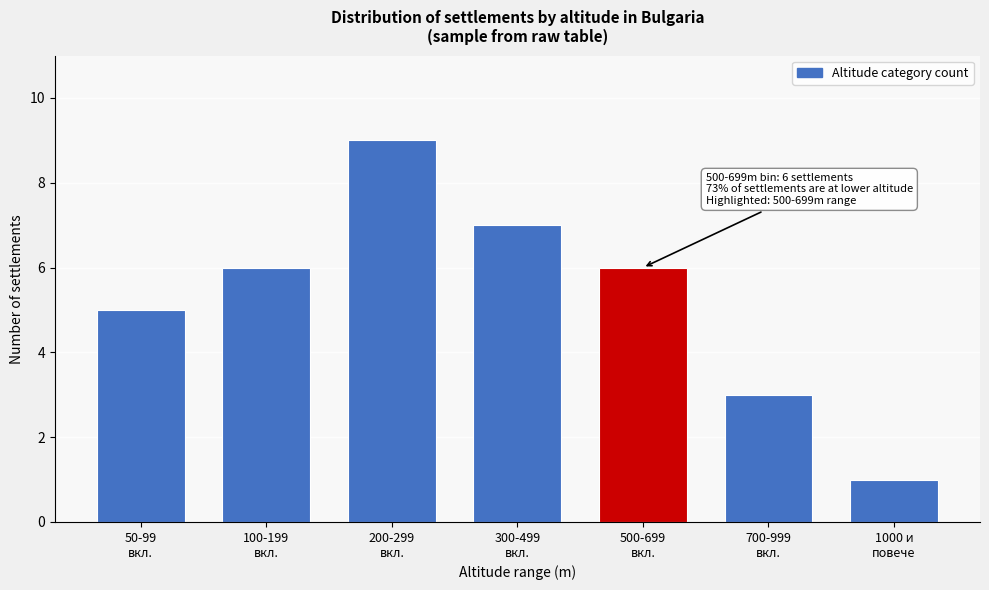

Reading left to right, transcribe all the data shown in this chart.

5	6	9	7	6	3	1